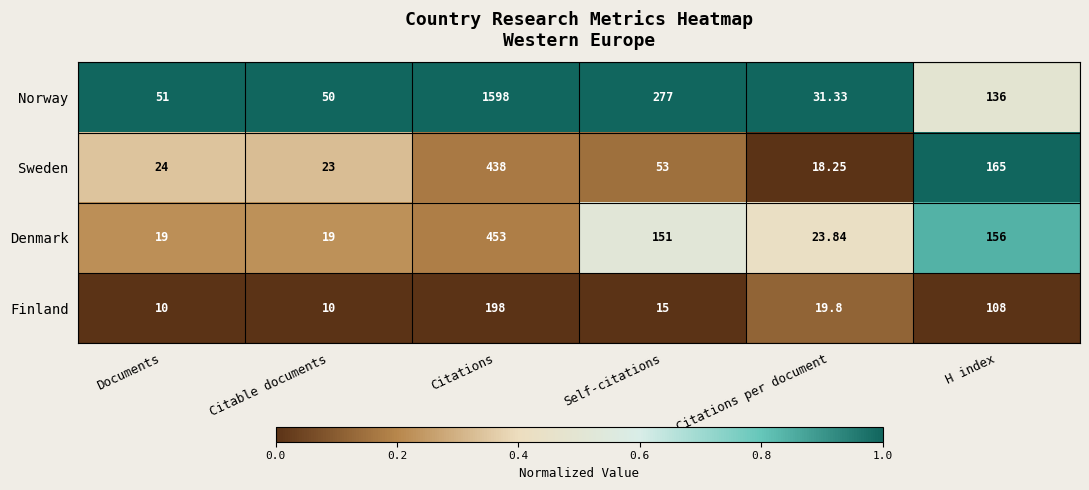

At which category is the sum across all series the highest?

Citations